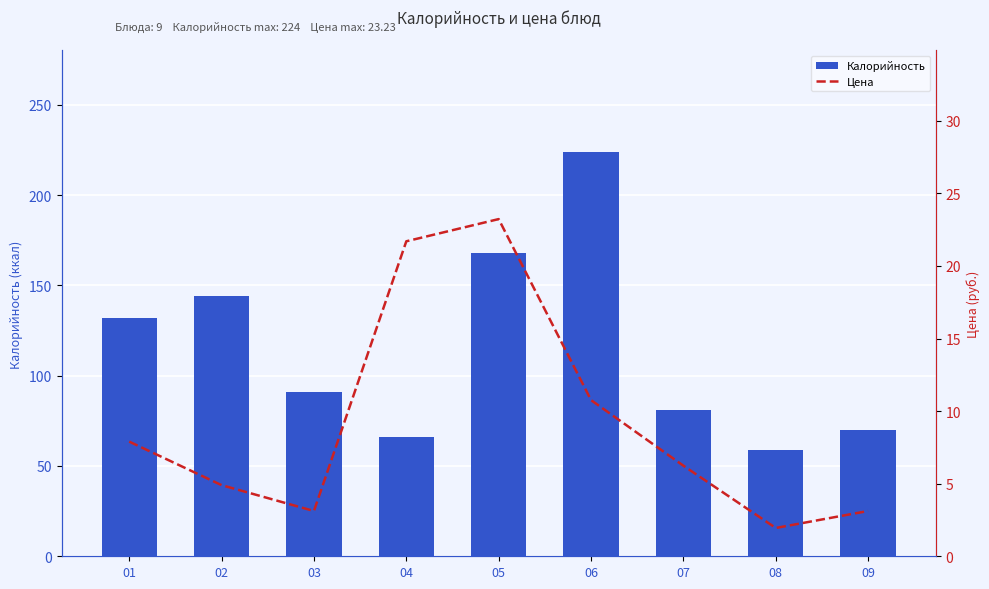

Reading right to left, extract all data points from this chart.

Калорийность: 09=70.0	08=58.8	07=81.0	06=224.0	05=168.0	04=66.0	03=91.0	02=144.0	01=132.0
Цена: 09=3.1	08=1.9	07=6.2	06=10.8	05=23.2	04=21.7	03=3.1	02=4.9	01=7.9